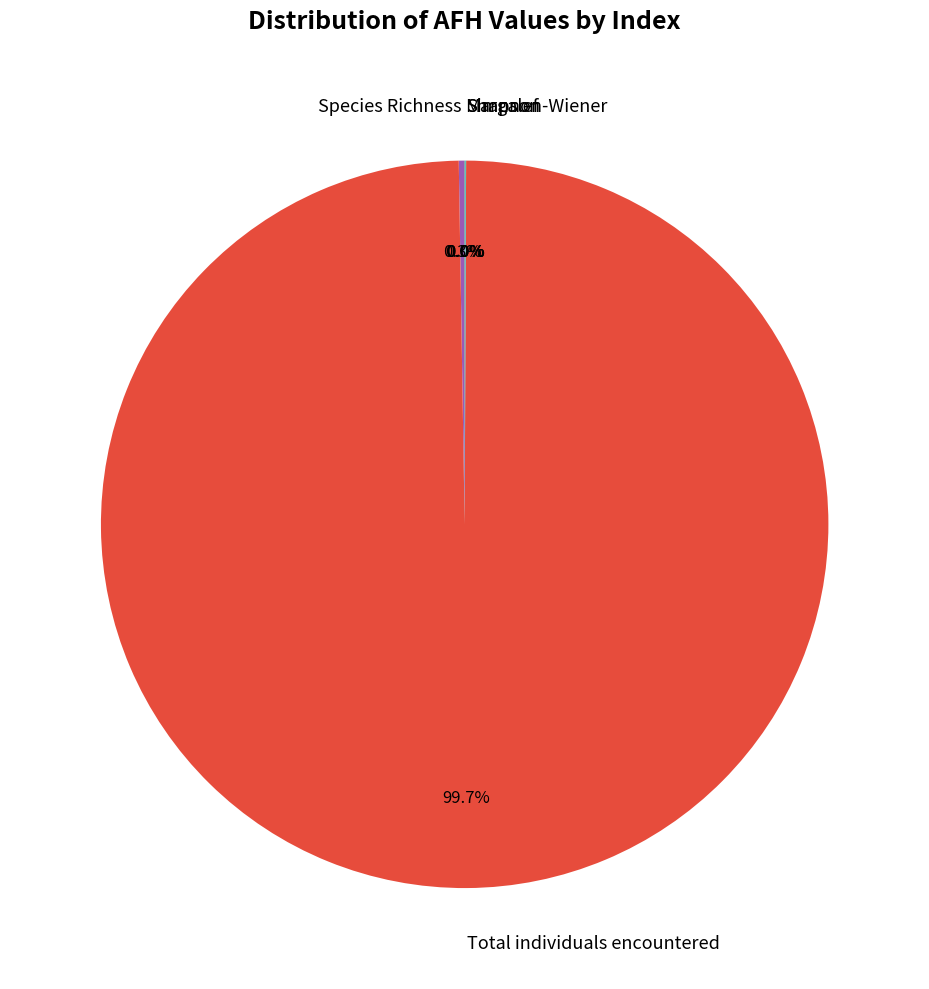

What is the largest slice in the pie chart?

Total individuals encountered